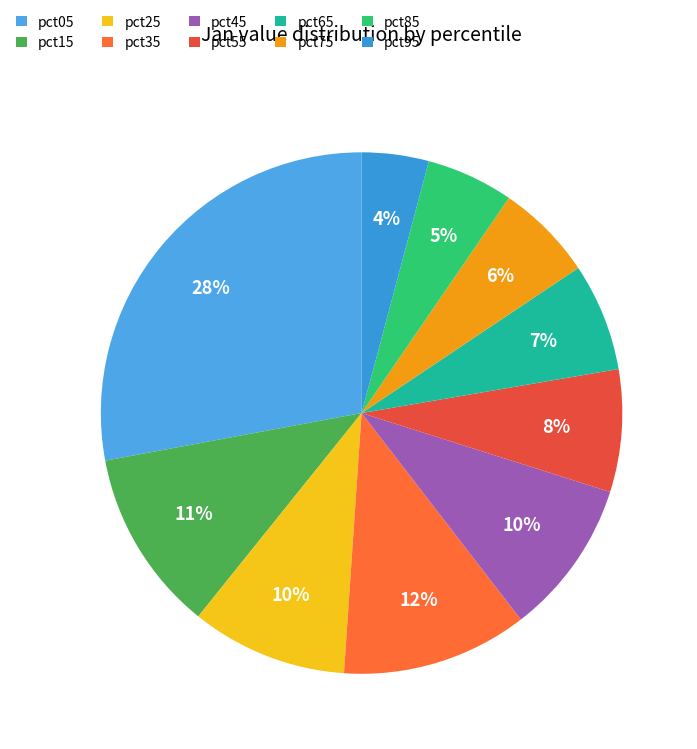

To the nearest percent, what is the difference between the pct75 and pct25 slice percentages?

4%